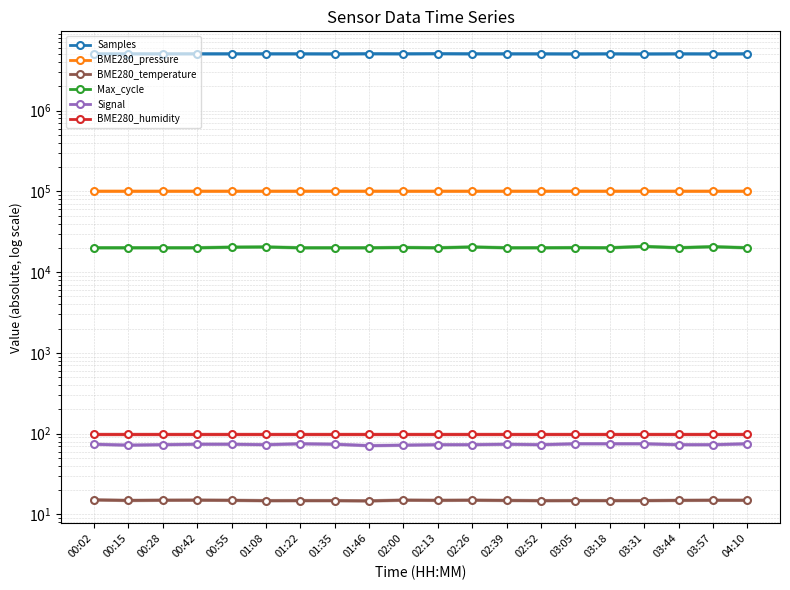

True or false: BME280_pressure and Samples cross at least once.

False